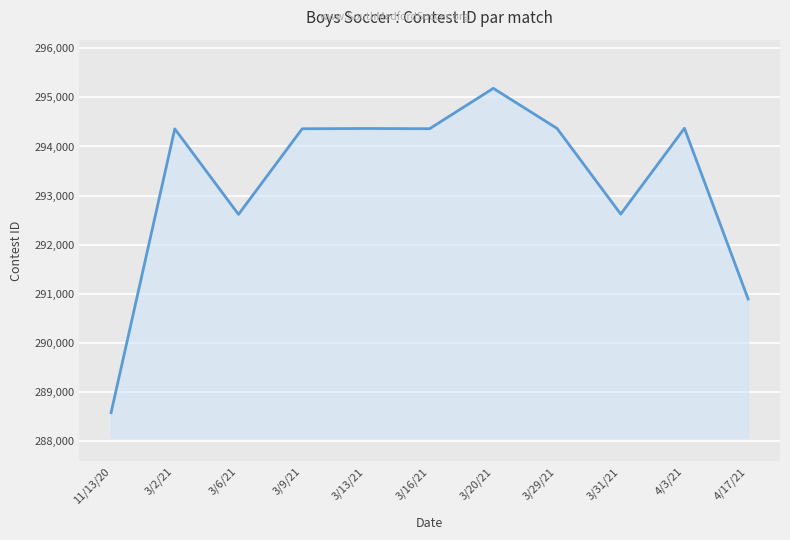

What is the greatest value displayed?

295184